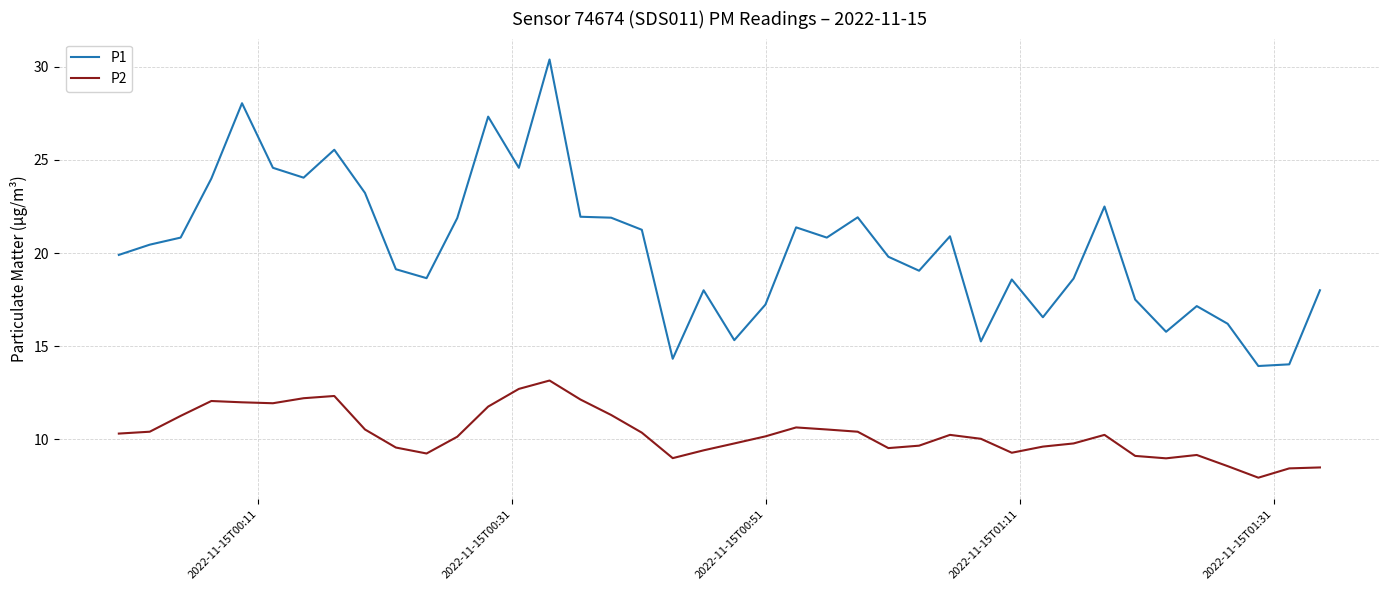

What is the difference between the maximum and minimum values in the P2 series?

5.2